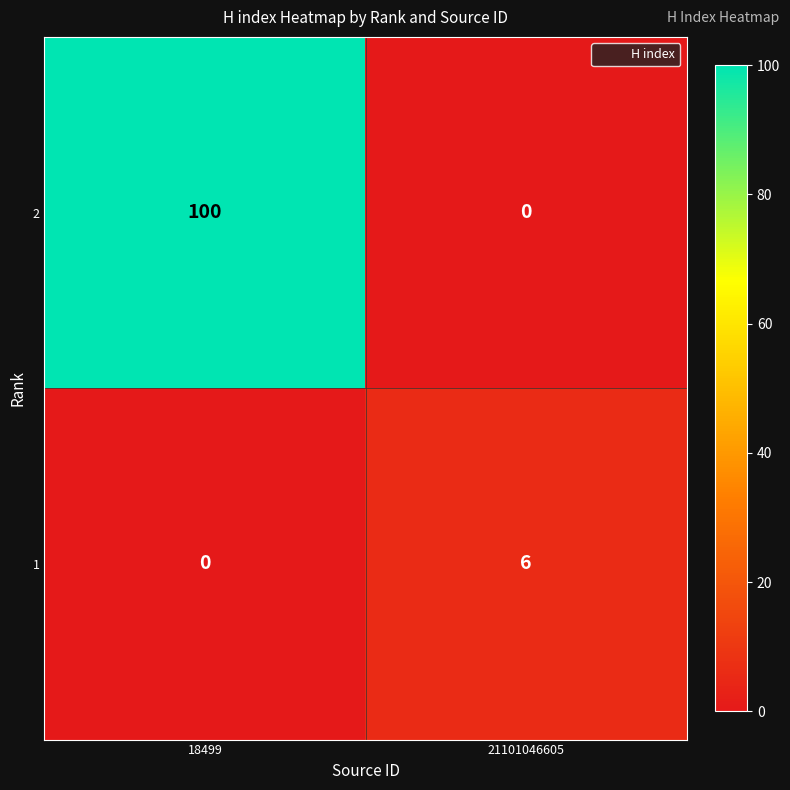

The value of 1 at 18499 is -4. True or false?

False